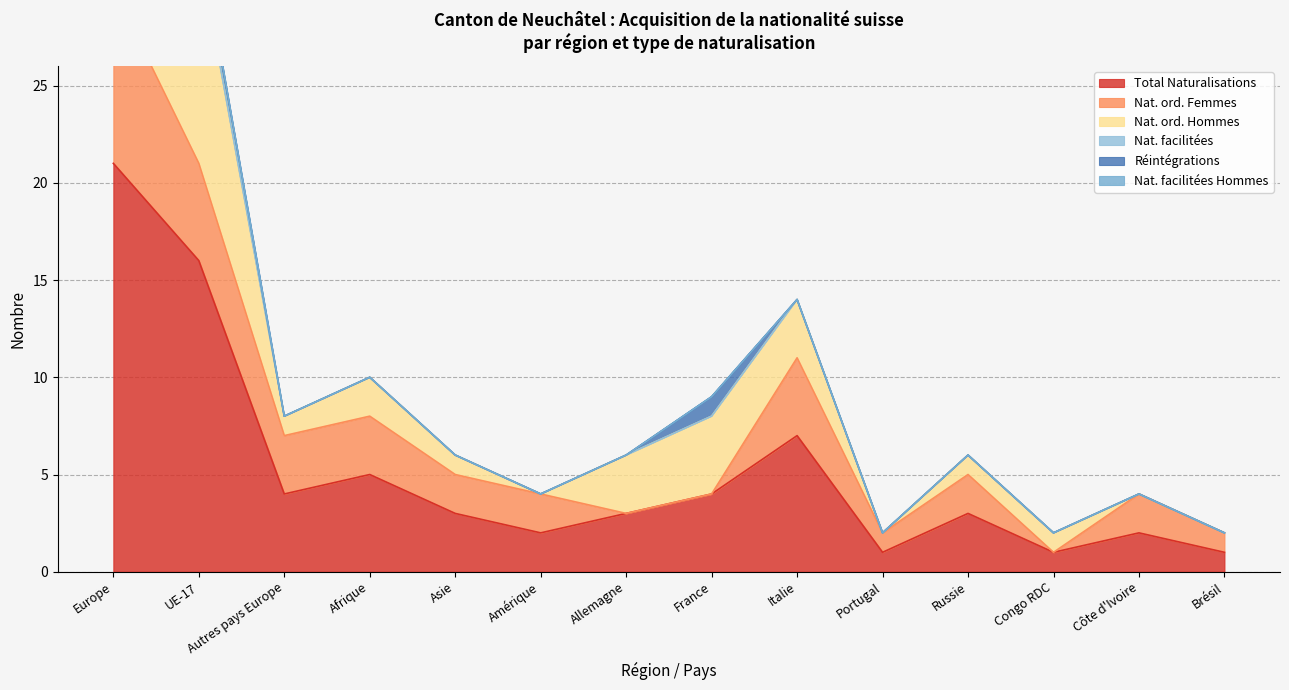

What is the difference between the maximum and minimum values in the Naturalisations ordinaires Hommes series?

12